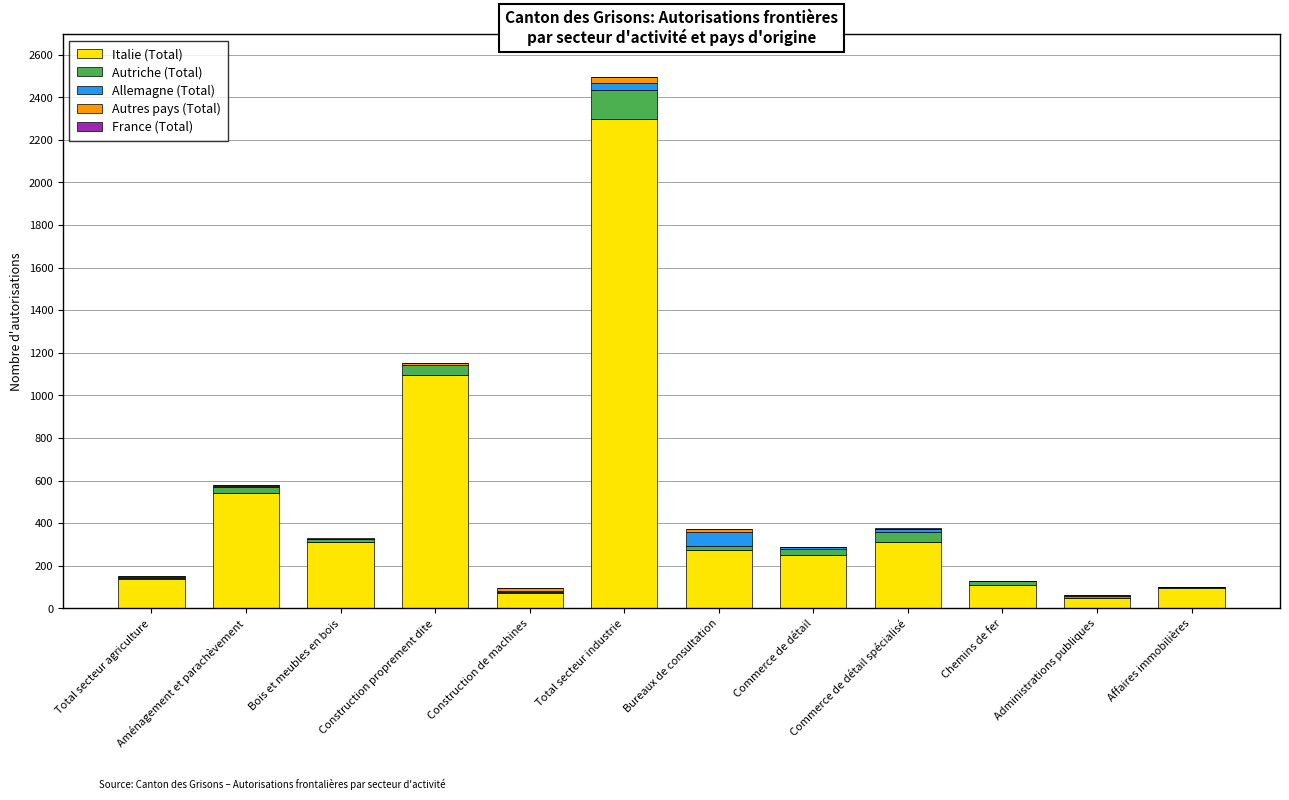

At which category is the sum across all series the highest?

Total secteur industrie